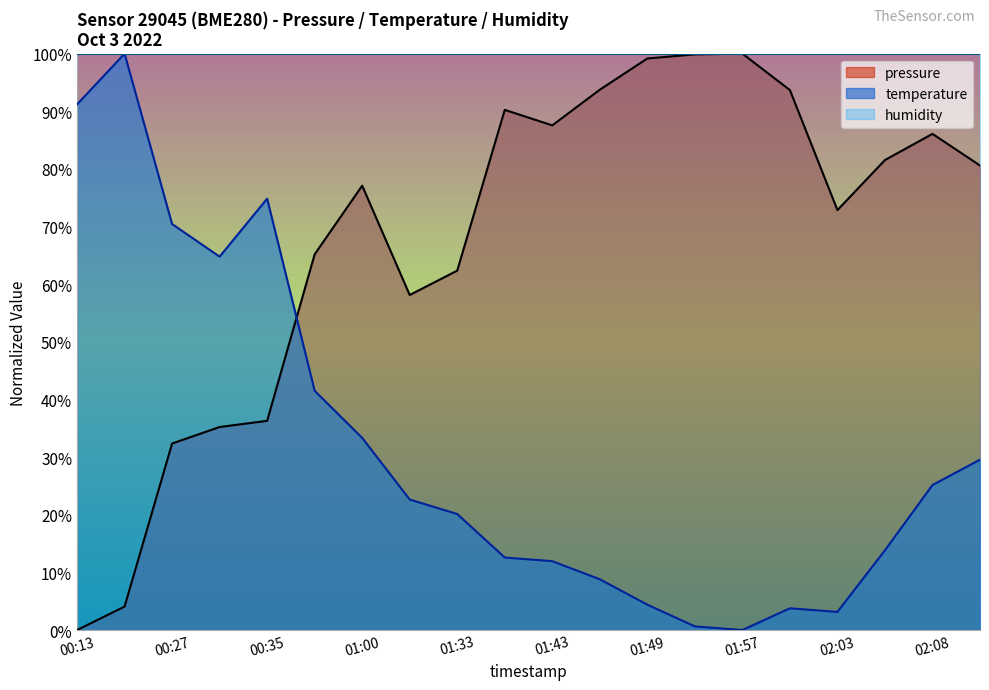

Where is the first local maximum for temperature?

00:16